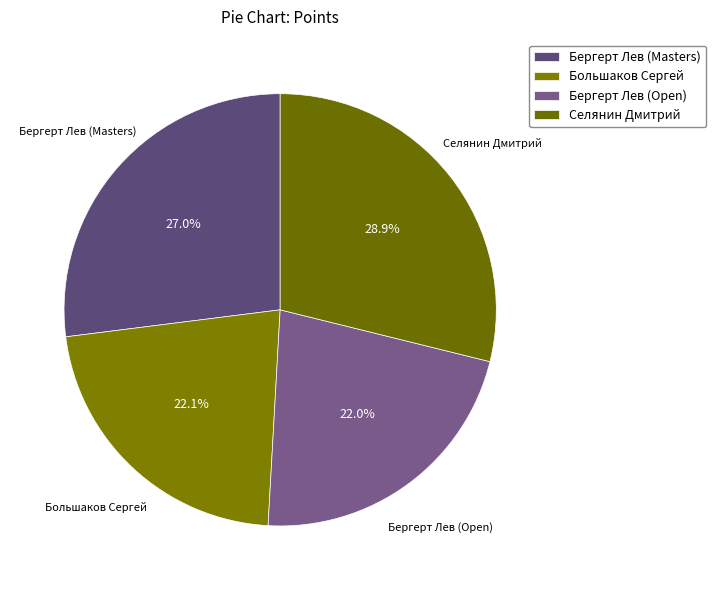

True or false: Большаков Сергей accounts for 16% of the total.

False